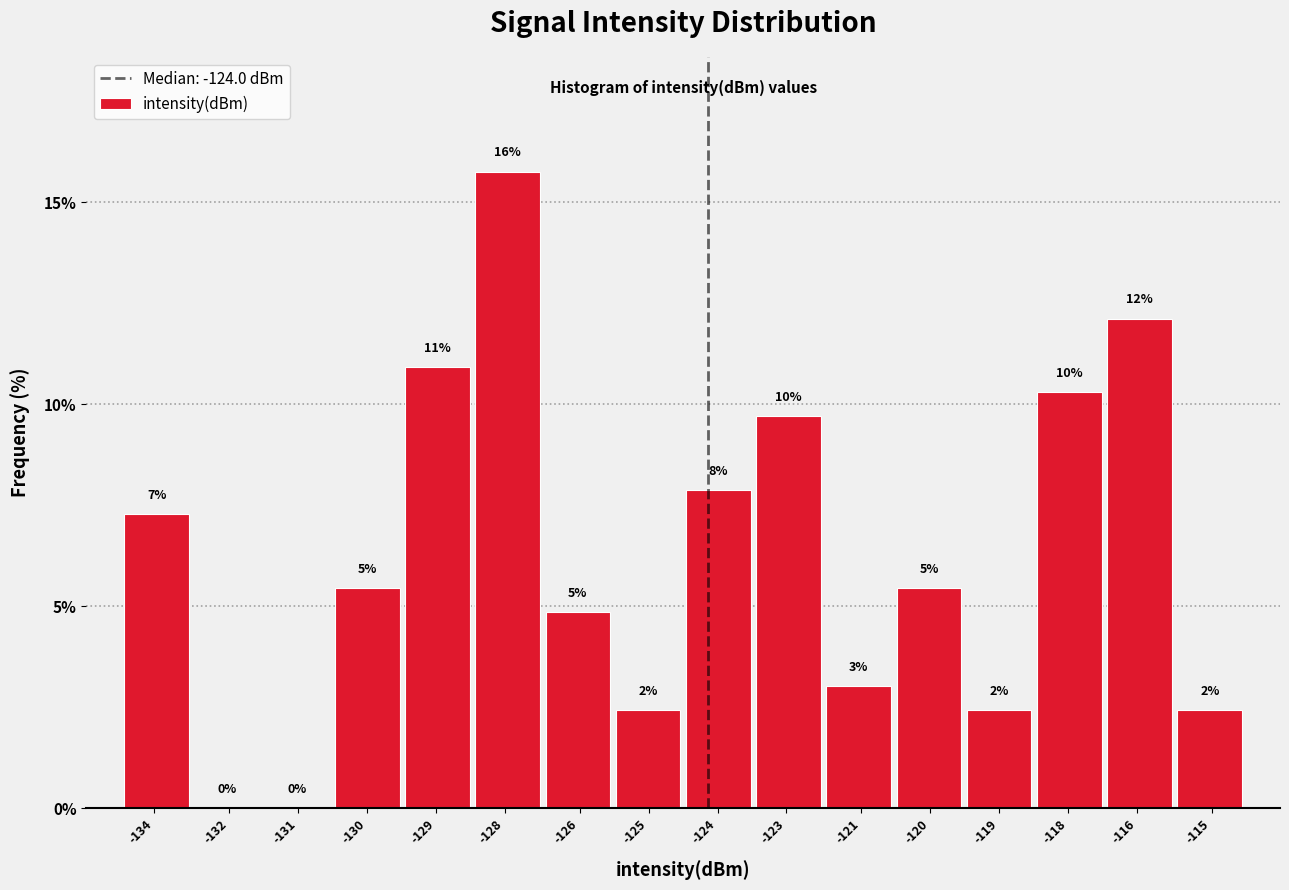

Are the bars horizontal?

No